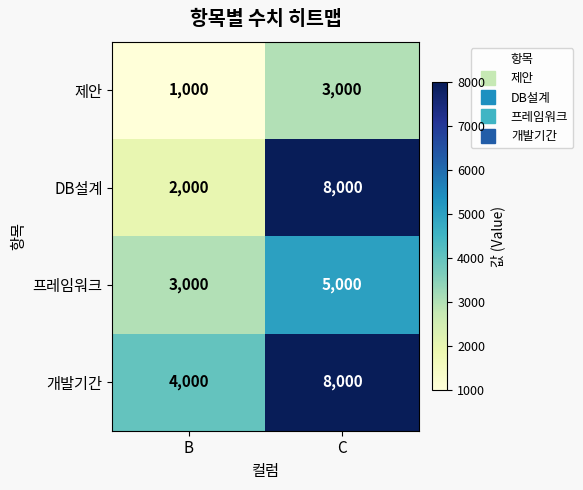

Reading right to left, what are all the values shown in this chart?

제안: C=3000	B=1000
DB설계: C=8000	B=2000
프레임워크: C=5000	B=3000
개발기간: C=8000	B=4000